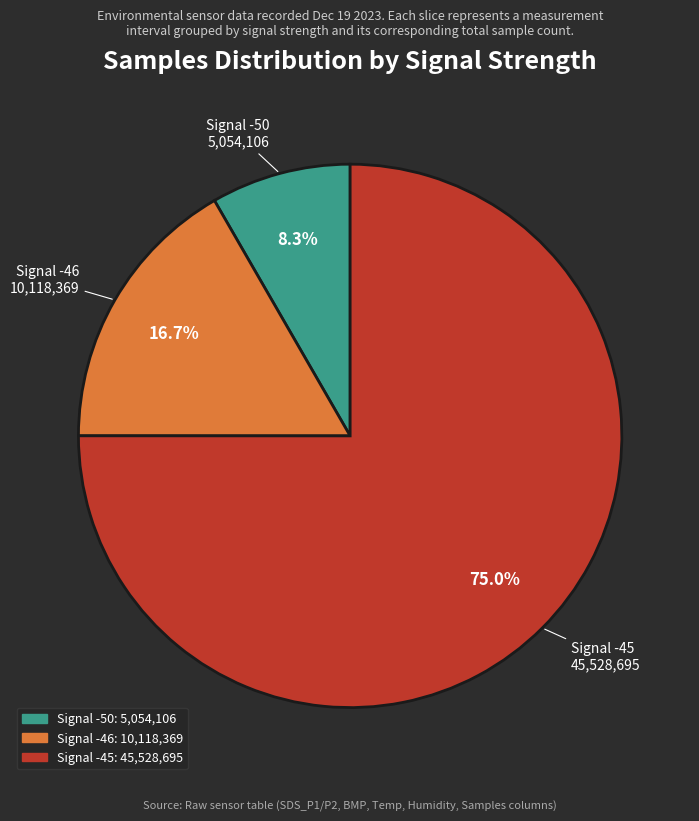

Does any single category account for the majority?

Yes